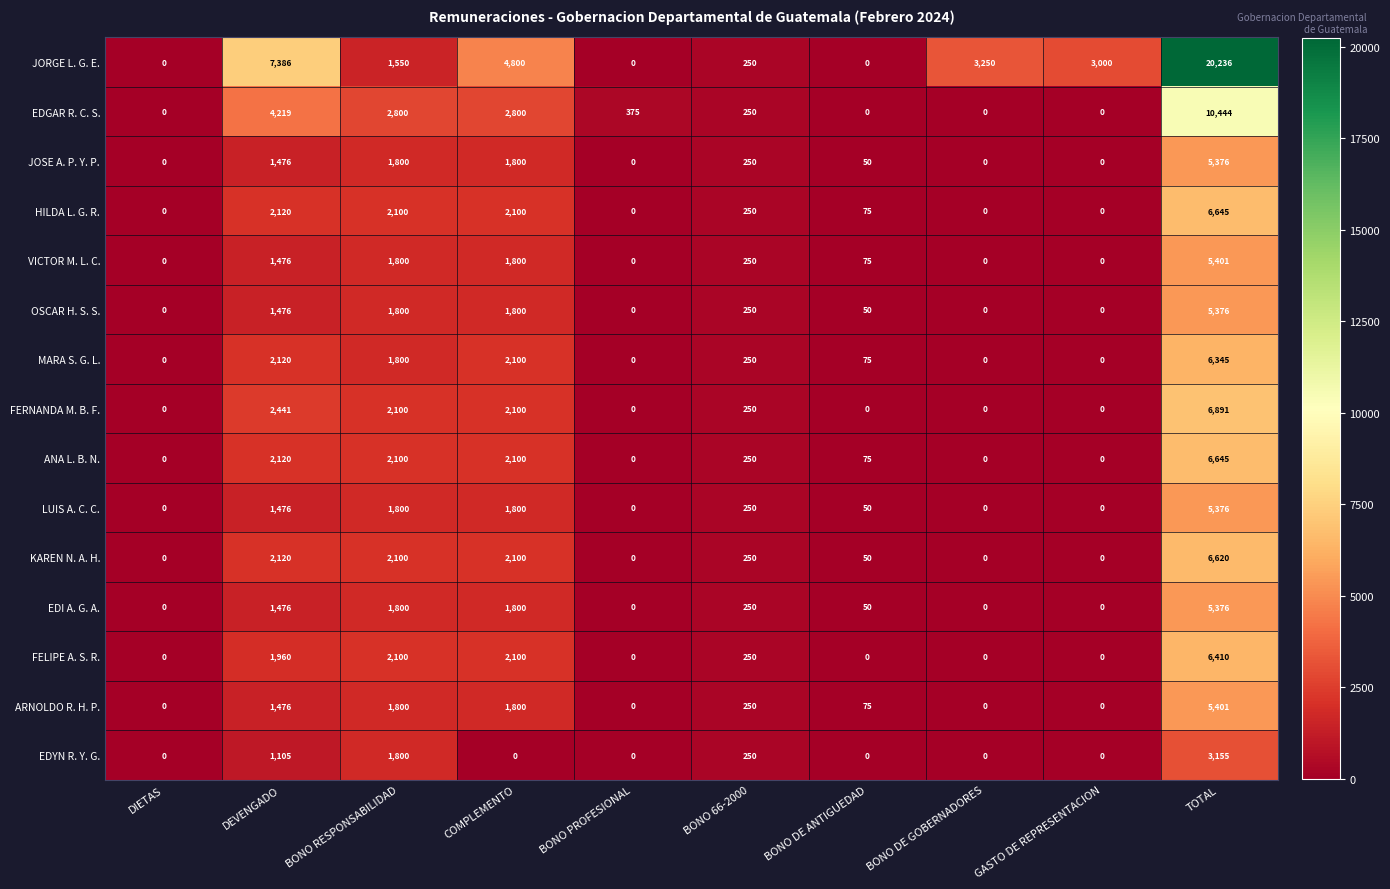

What is the difference between the maximum and second lowest values in the EDGAR R. C. S. series?

10444